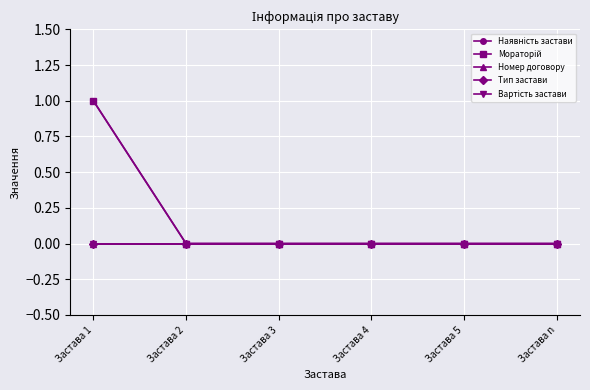

Which series has the largest total across all categories?

Наявність застави